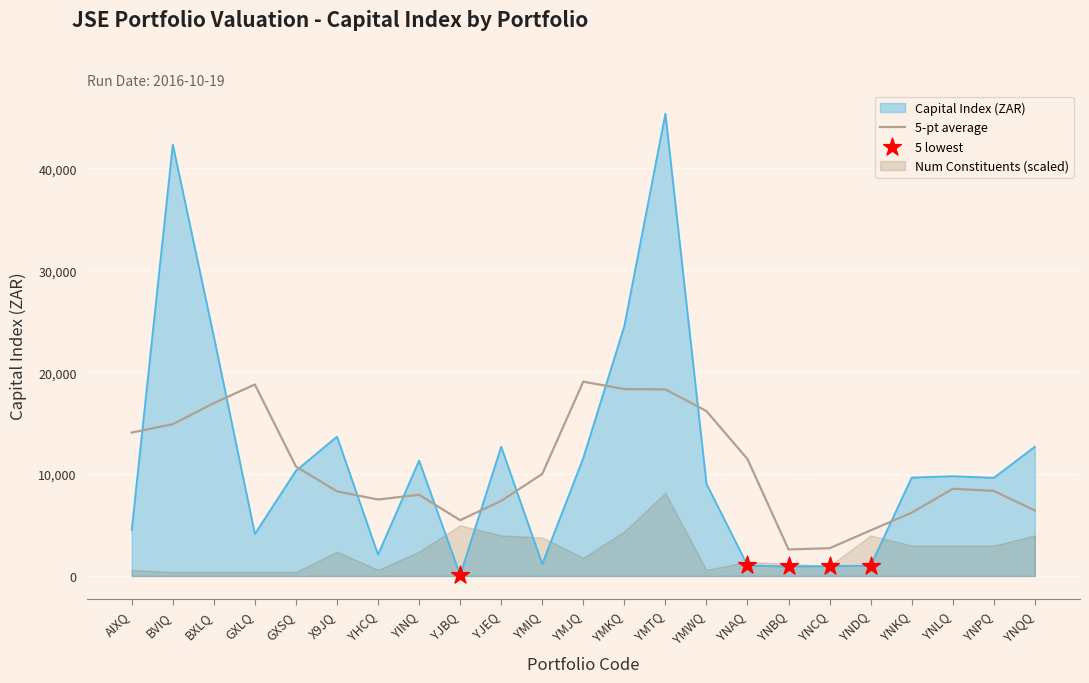

Which has a higher value, YMWQ or YJBQ?

YMWQ